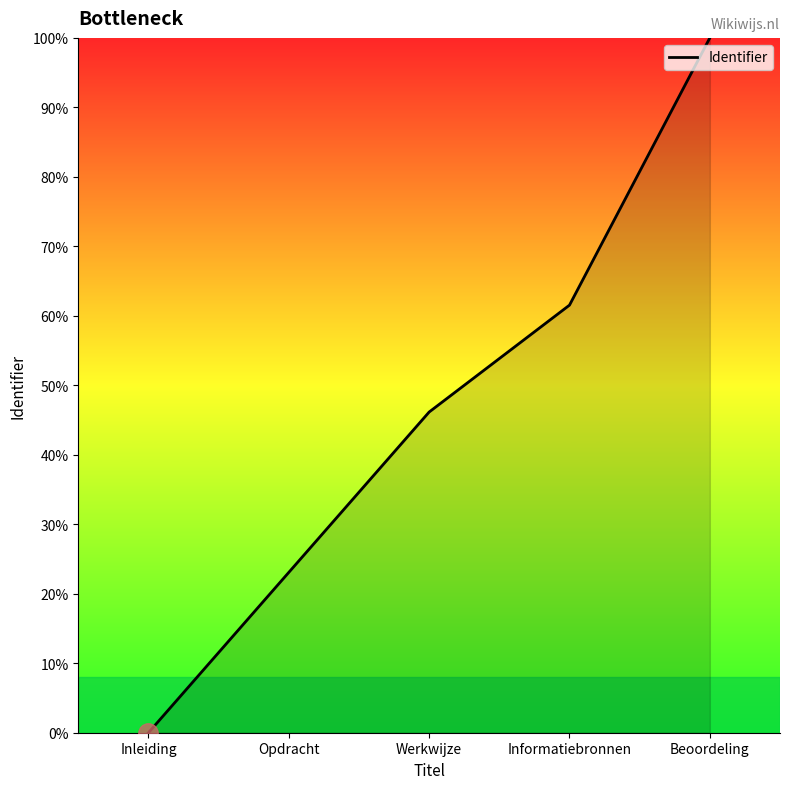

How many lines are shown in the chart?

1